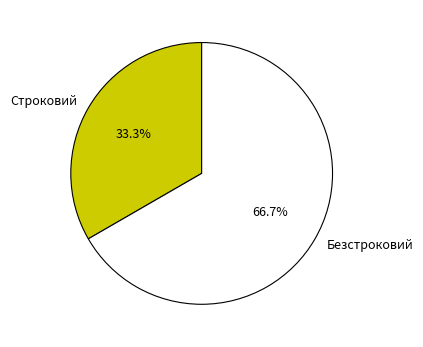

To the nearest percent, what is the difference between the Безстроковий and Строковий slice percentages?

33%